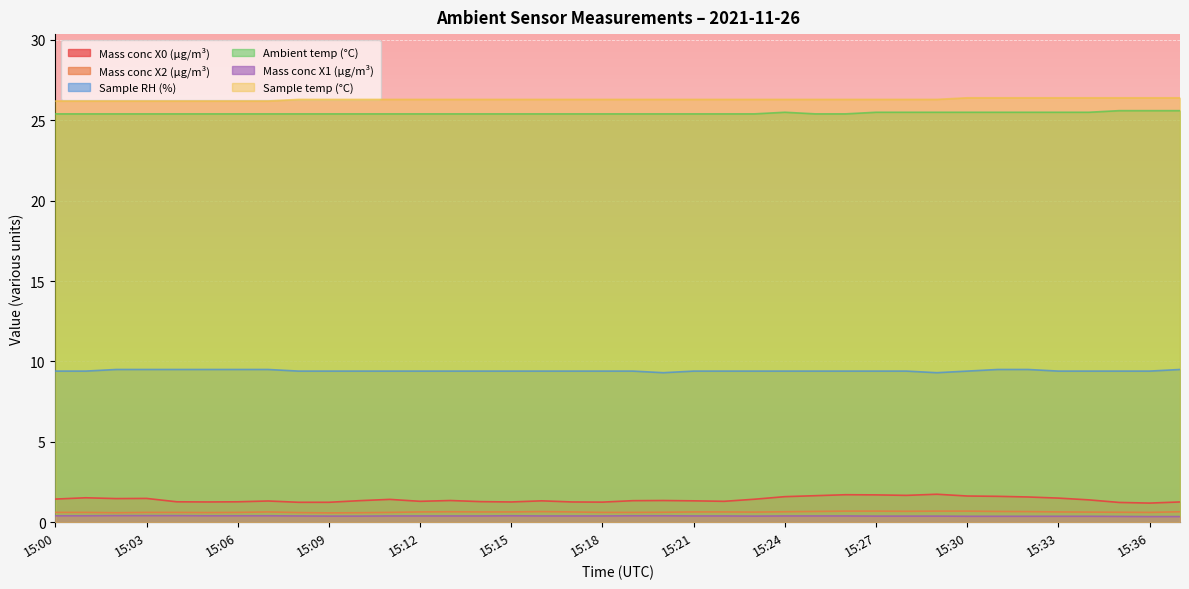

Reading right to left, transcribe all the data shown in this chart.

Mass conc X0 (μg/m³): 15:37=1.3	15:36=1.2	15:35=1.2	15:34=1.4	15:33=1.5	15:32=1.6	15:31=1.6	15:30=1.6	15:29=1.7	15:28=1.7	15:27=1.7	15:26=1.7	15:25=1.6	15:24=1.6	15:23=1.4	15:22=1.3	15:21=1.3	15:20=1.4	15:19=1.3	15:18=1.2	15:17=1.3	15:16=1.3	15:15=1.3	15:14=1.3	15:13=1.4	15:12=1.3	15:11=1.4	15:10=1.3	15:09=1.2	15:08=1.2	15:07=1.3	15:06=1.3	15:05=1.3	15:04=1.3	15:03=1.5	15:02=1.5	15:01=1.5	15:00=1.4
Mass conc X2 (μg/m³): 15:37=0.7	15:36=0.6	15:35=0.6	15:34=0.6	15:33=0.6	15:32=0.7	15:31=0.7	15:30=0.7	15:29=0.7	15:28=0.7	15:27=0.7	15:26=0.7	15:25=0.7	15:24=0.7	15:23=0.6	15:22=0.6	15:21=0.6	15:20=0.6	15:19=0.6	15:18=0.6	15:17=0.6	15:16=0.7	15:15=0.6	15:14=0.6	15:13=0.7	15:12=0.6	15:11=0.6	15:10=0.6	15:09=0.6	15:08=0.6	15:07=0.6	15:06=0.6	15:05=0.6	15:04=0.6	15:03=0.6	15:02=0.6	15:01=0.6	15:00=0.6
Sample RH (%): 15:37=9.5	15:36=9.4	15:35=9.4	15:34=9.4	15:33=9.4	15:32=9.5	15:31=9.5	15:30=9.4	15:29=9.3	15:28=9.4	15:27=9.4	15:26=9.4	15:25=9.4	15:24=9.4	15:23=9.4	15:22=9.4	15:21=9.4	15:20=9.3	15:19=9.4	15:18=9.4	15:17=9.4	15:16=9.4	15:15=9.4	15:14=9.4	15:13=9.4	15:12=9.4	15:11=9.4	15:10=9.4	15:09=9.4	15:08=9.4	15:07=9.5	15:06=9.5	15:05=9.5	15:04=9.5	15:03=9.5	15:02=9.5	15:01=9.4	15:00=9.4
Ambient temp (°C): 15:37=25.6	15:36=25.6	15:35=25.6	15:34=25.5	15:33=25.5	15:32=25.5	15:31=25.5	15:30=25.5	15:29=25.5	15:28=25.5	15:27=25.5	15:26=25.4	15:25=25.4	15:24=25.5	15:23=25.4	15:22=25.4	15:21=25.4	15:20=25.4	15:19=25.4	15:18=25.4	15:17=25.4	15:16=25.4	15:15=25.4	15:14=25.4	15:13=25.4	15:12=25.4	15:11=25.4	15:10=25.4	15:09=25.4	15:08=25.4	15:07=25.4	15:06=25.4	15:05=25.4	15:04=25.4	15:03=25.4	15:02=25.4	15:01=25.4	15:00=25.4
Mass conc X1 (μg/m³): 15:37=0.3	15:36=0.3	15:35=0.4	15:34=0.4	15:33=0.4	15:32=0.4	15:31=0.4	15:30=0.4	15:29=0.4	15:28=0.4	15:27=0.4	15:26=0.4	15:25=0.4	15:24=0.4	15:23=0.4	15:22=0.4	15:21=0.4	15:20=0.4	15:19=0.4	15:18=0.4	15:17=0.4	15:16=0.4	15:15=0.4	15:14=0.4	15:13=0.4	15:12=0.4	15:11=0.4	15:10=0.4	15:09=0.4	15:08=0.4	15:07=0.4	15:06=0.4	15:05=0.4	15:04=0.4	15:03=0.4	15:02=0.4	15:01=0.4	15:00=0.4
Sample temp (°C): 15:37=26.4	15:36=26.4	15:35=26.4	15:34=26.4	15:33=26.4	15:32=26.4	15:31=26.4	15:30=26.4	15:29=26.3	15:28=26.3	15:27=26.3	15:26=26.3	15:25=26.3	15:24=26.3	15:23=26.3	15:22=26.3	15:21=26.3	15:20=26.3	15:19=26.3	15:18=26.3	15:17=26.3	15:16=26.3	15:15=26.3	15:14=26.3	15:13=26.3	15:12=26.3	15:11=26.3	15:10=26.3	15:09=26.3	15:08=26.3	15:07=26.2	15:06=26.2	15:05=26.2	15:04=26.2	15:03=26.2	15:02=26.2	15:01=26.2	15:00=26.2